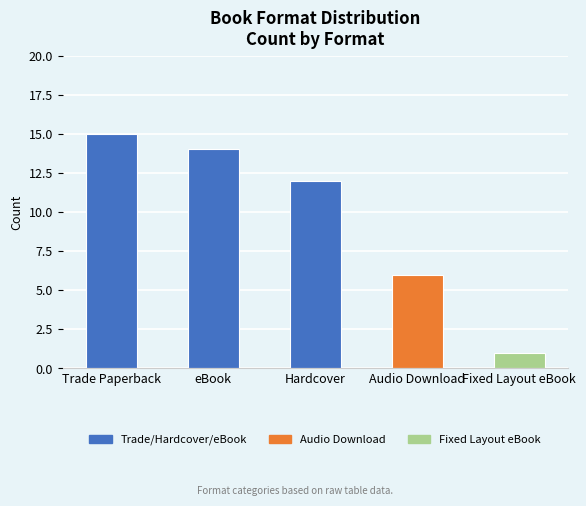

What is the sum of the values at Trade Paperback and eBook?

29